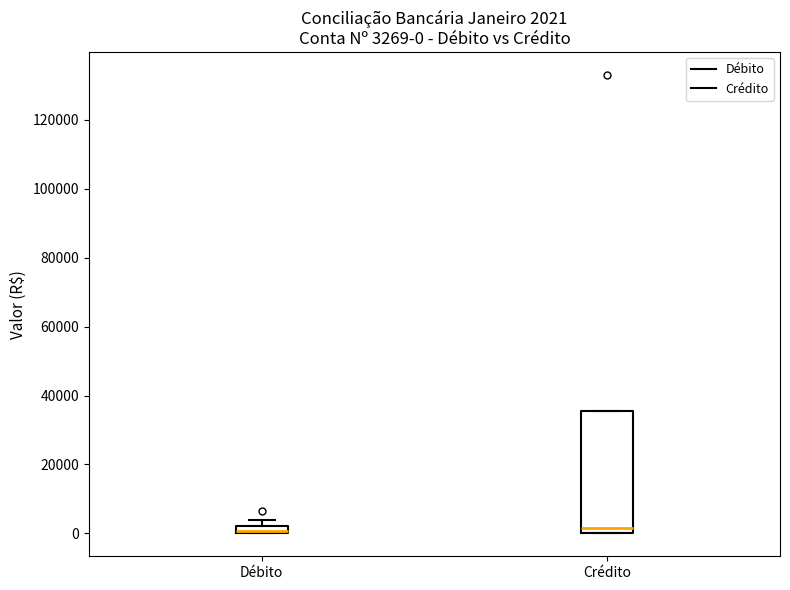

Which box is the tallest, from its lower edge to its upper edge?

Crédito